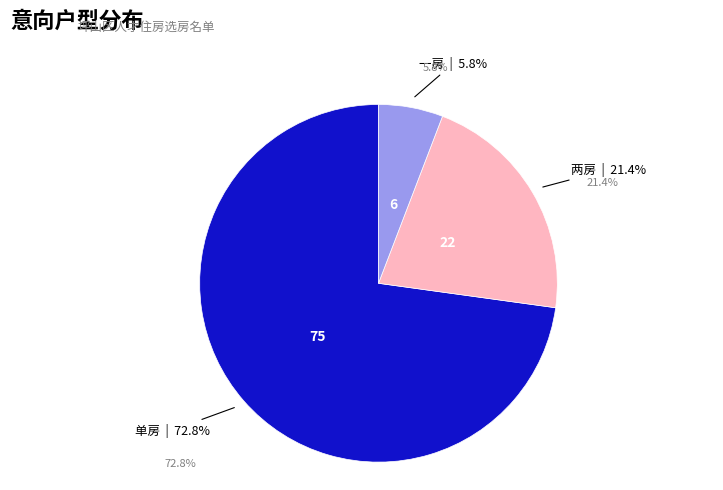

Does any single category account for the majority?

Yes